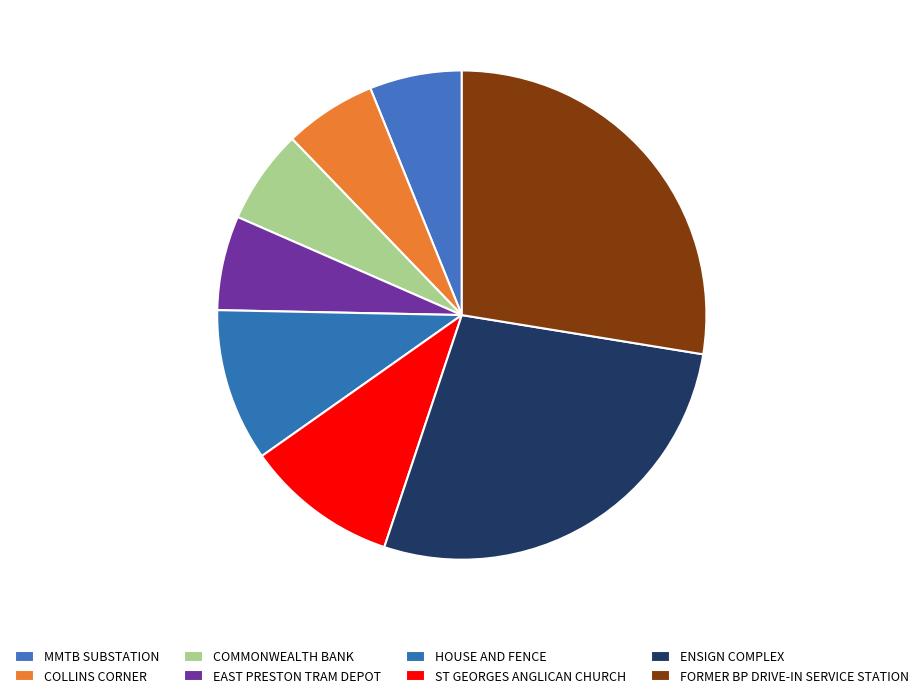

Is it true that ENSIGN COMPLEX is 28% of the pie?

True